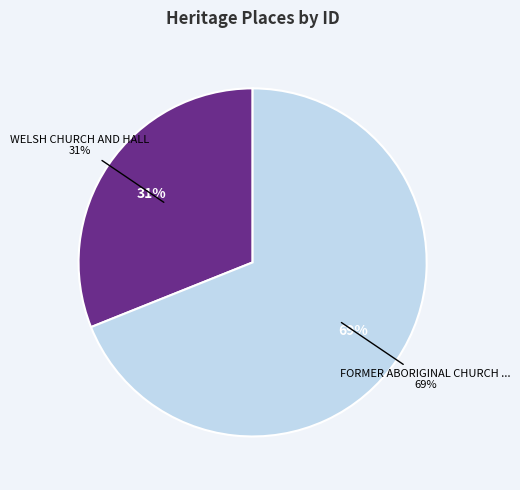

To the nearest percent, what is the combined percentage of WELSH CHURCH AND HALL and FORMER ABORIGINAL CHURCH OF CHRIST?

100%